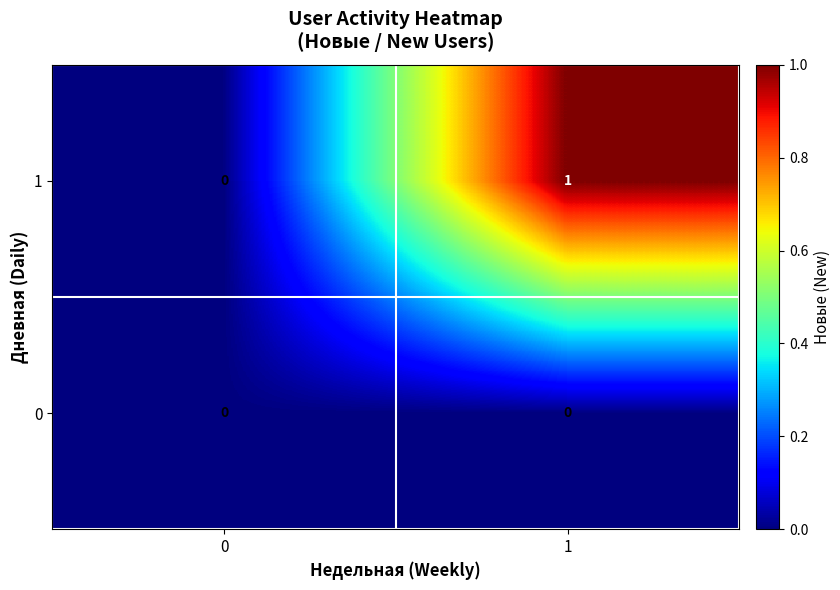

List the series in order of their overall mean, highest first.

1, 0